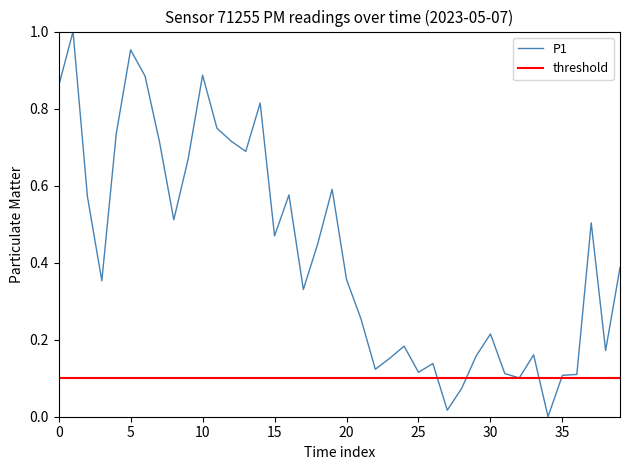

How many interior local valleys (lower than both neighbors) does the data have?

11